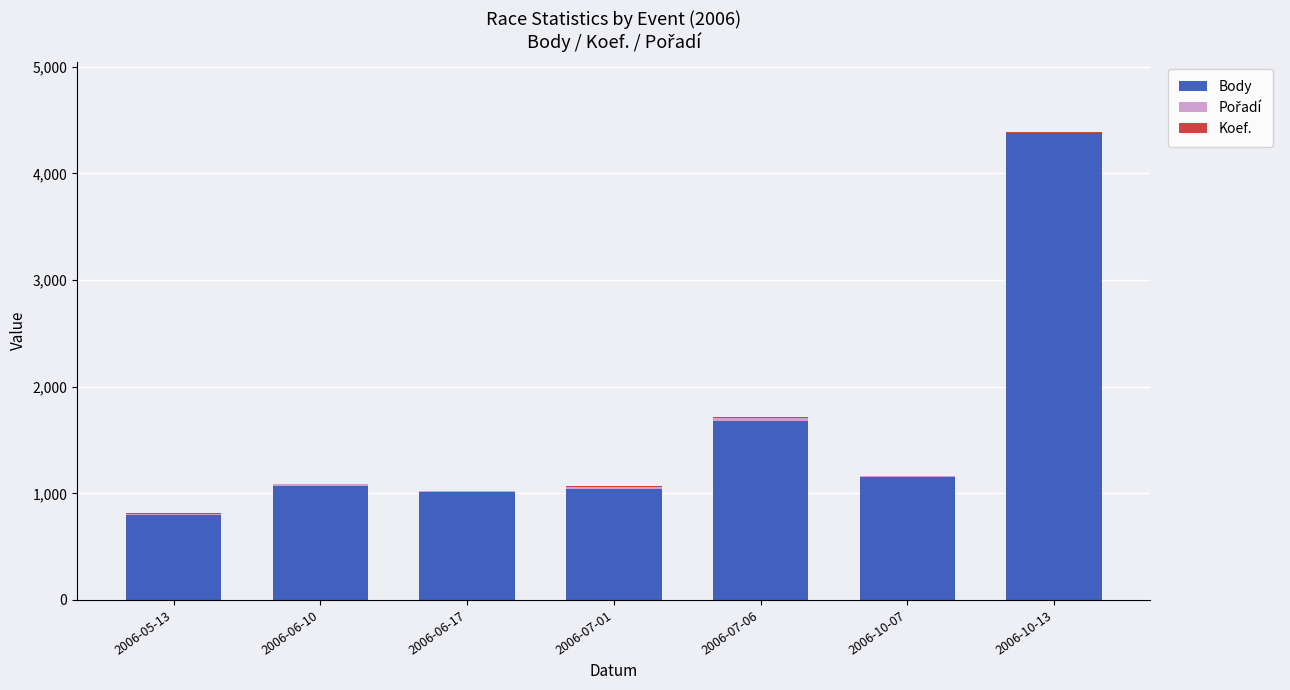

At which label is Body closest to 2584?

2006-07-06